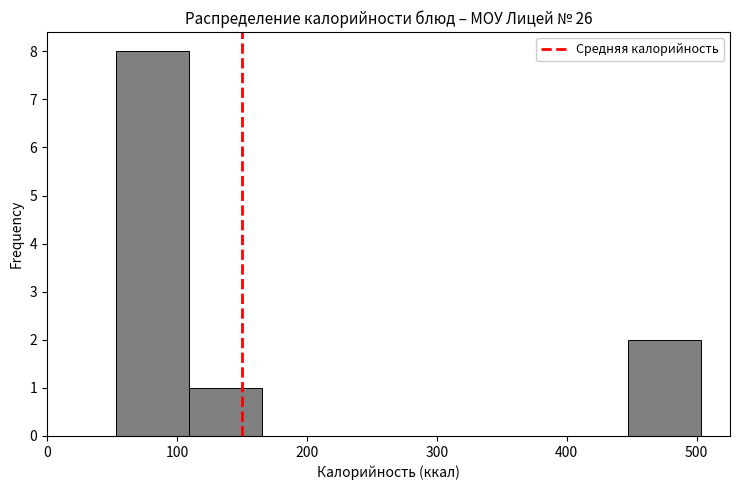

Which range on the x-axis has the tallest bar?

50 to 110